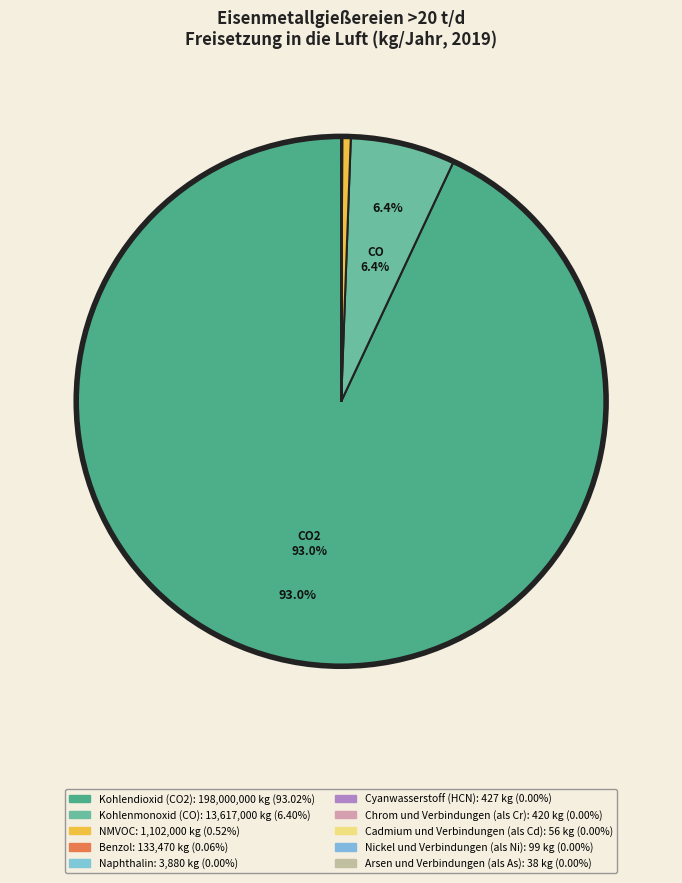

The Benzol slice represents 1% of the pie. True or false?

False